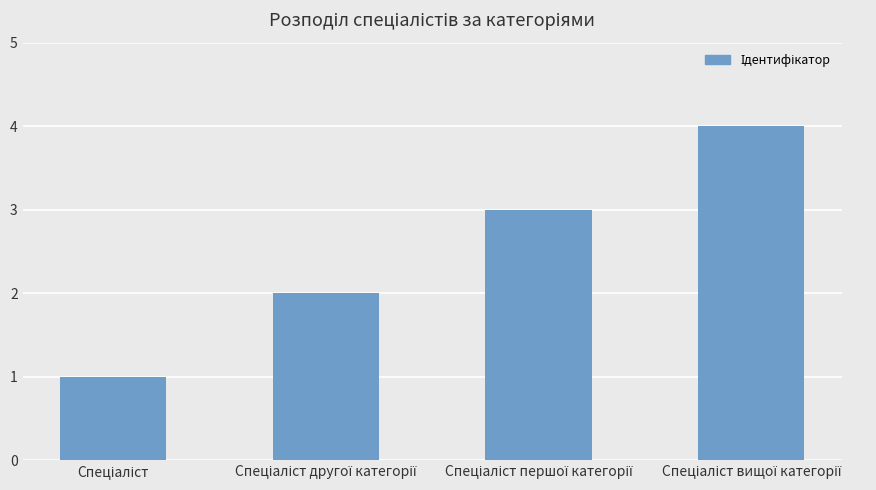

What is the maximum value shown in the chart?

4